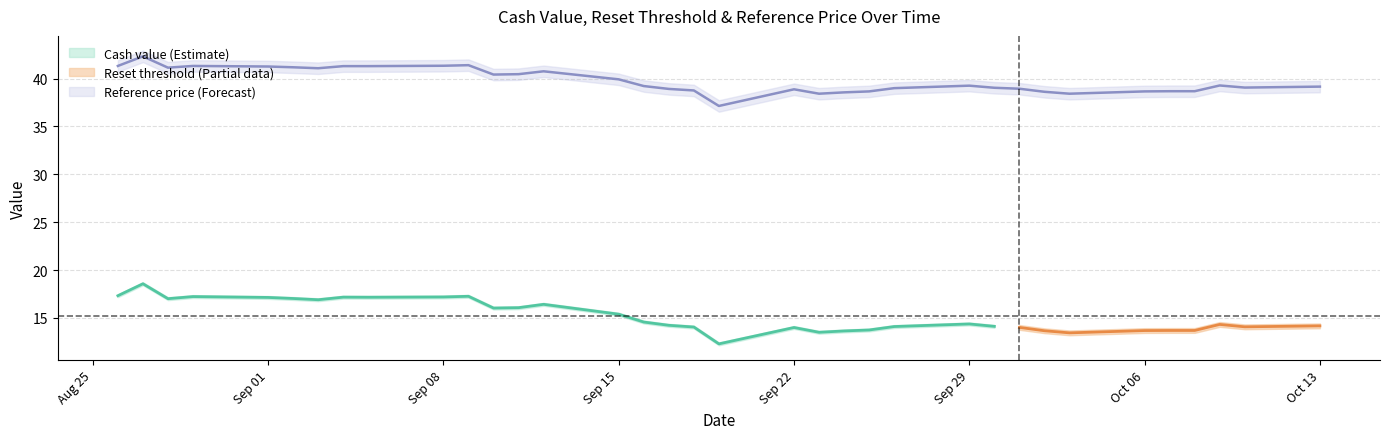

Which has a higher value, 8 or 32?

32